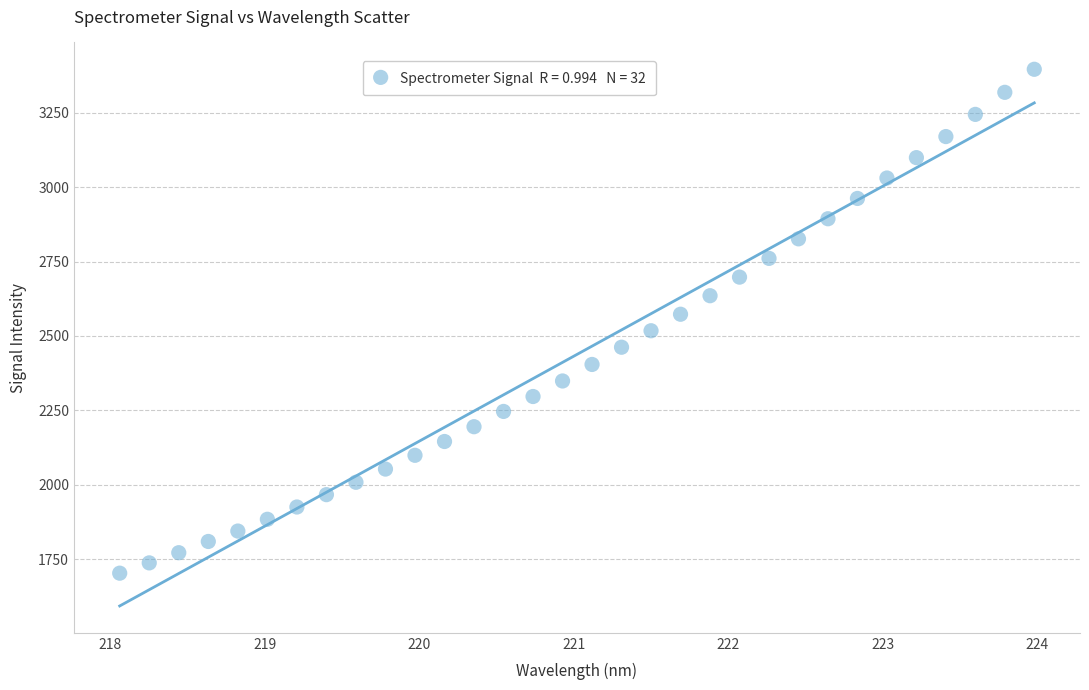

What is the range of X values (max minus min)?

5.9